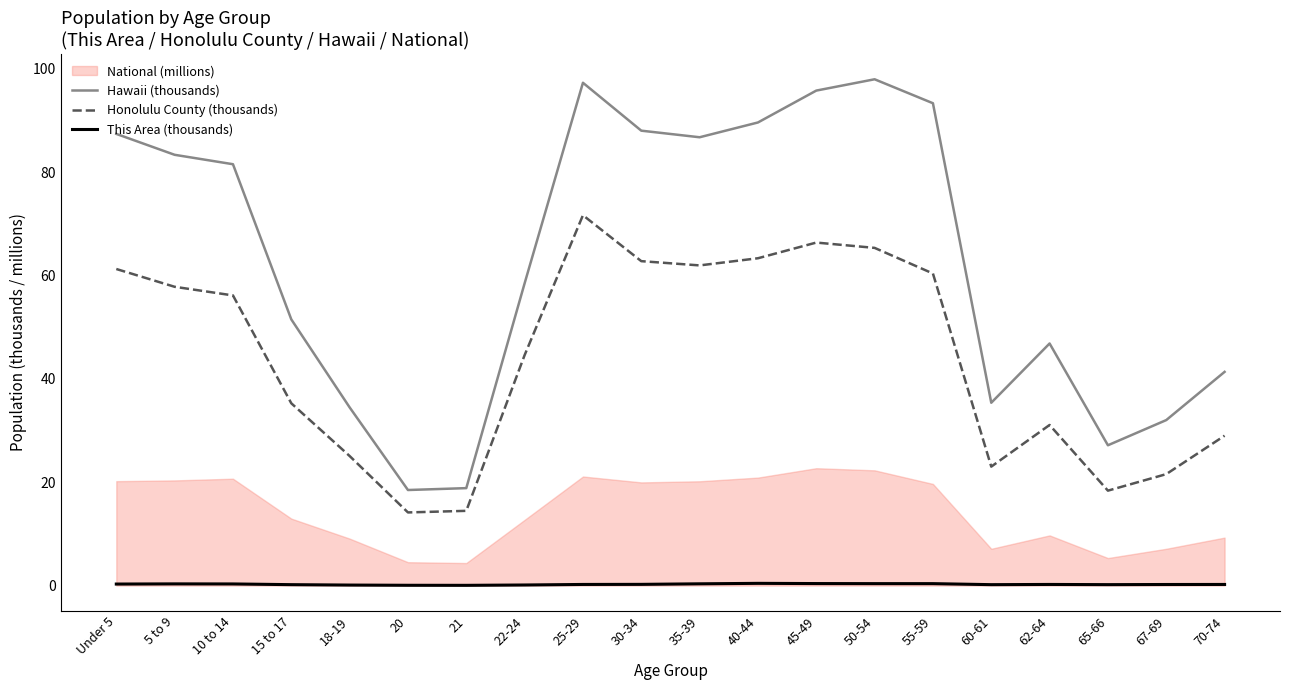

True or false: This Area (thousands) and Honolulu County (thousands) intersect in this chart.

False